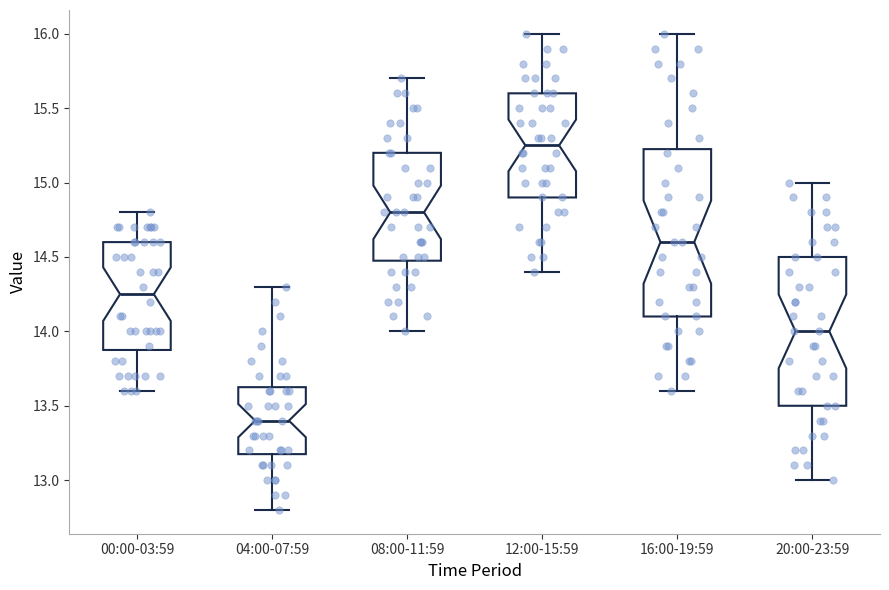

Where does the lower whisker of the box for 20:00-23:59 end on the y-axis? The values are not printed on the chart, so give them approximately, as read against the axis.

13.00